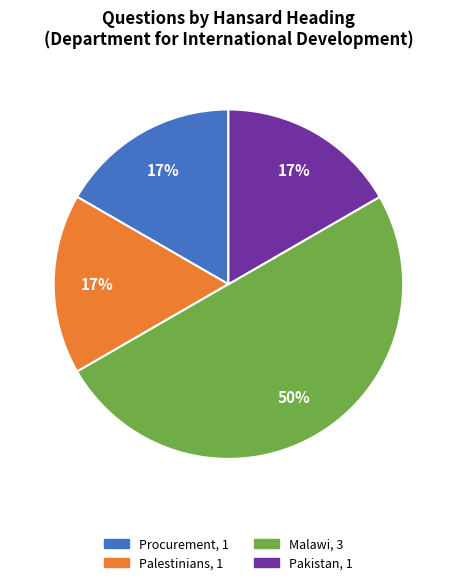

Do Malawi and Procurement together represent more than half of the pie?

Yes